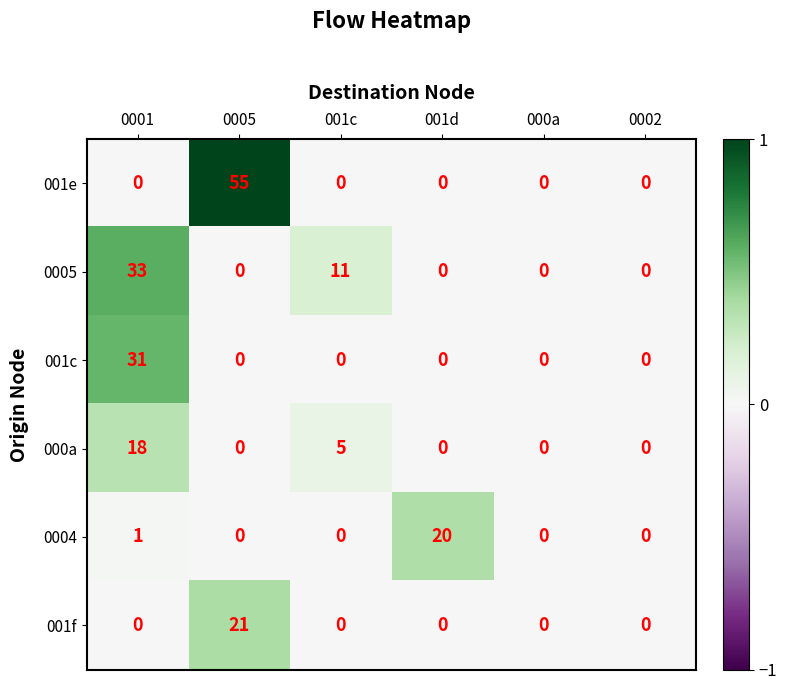

Is the value of 001f at 0005 greater than the value of 0005 at 0001?

No